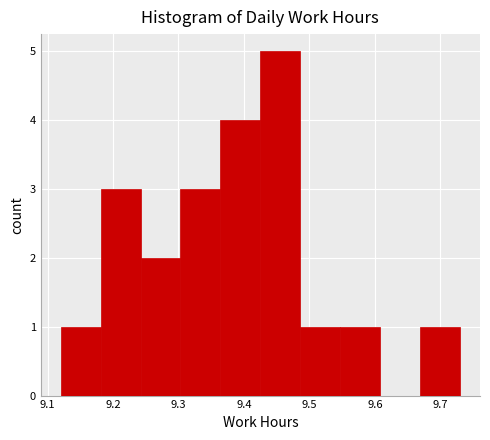

What is the height of the bar covering 9.242 to 9.303 on the x-axis? Neither the bar edges nor the heights are printed on the chart, so give them approximately, as read against the axes.

2